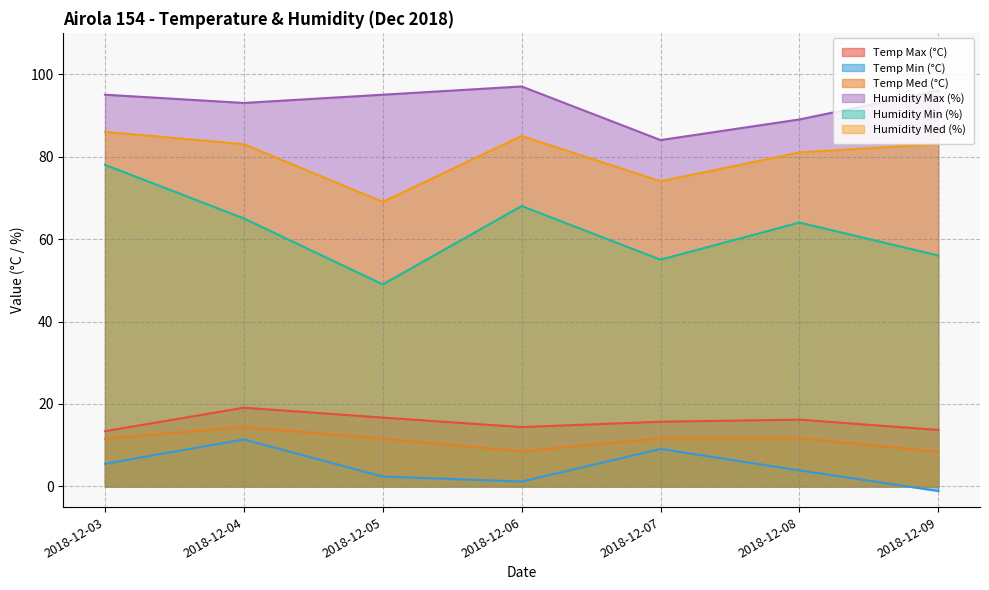

Rank the categories by Temp Min (°C) value from highest to lowest.

2018-12-04, 2018-12-07, 2018-12-03, 2018-12-08, 2018-12-05, 2018-12-06, 2018-12-09